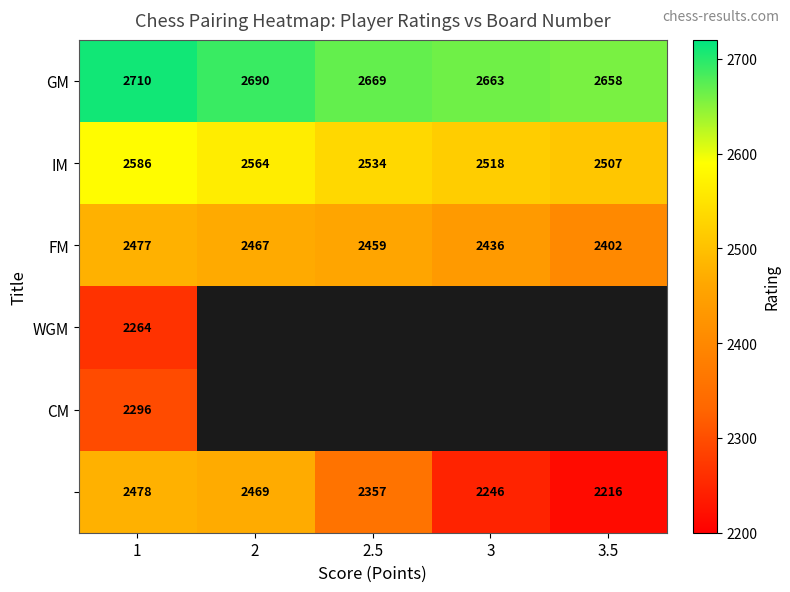

How many categories are shown in the chart?

5